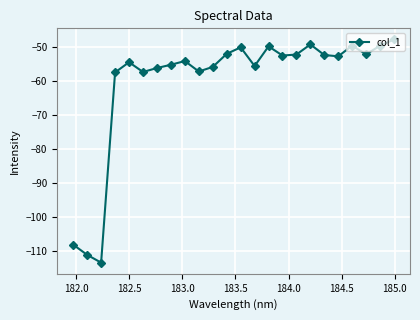

What is the average value?

-60.3